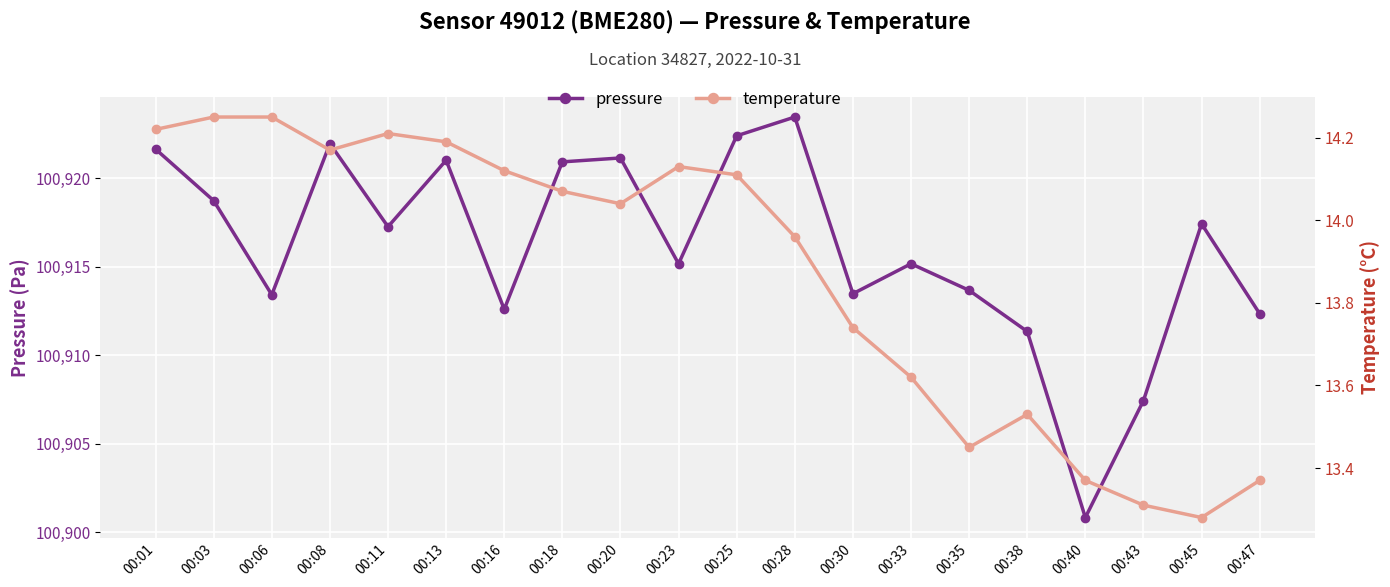

What is the value of the temperature point at the 10th from the left?

14.1